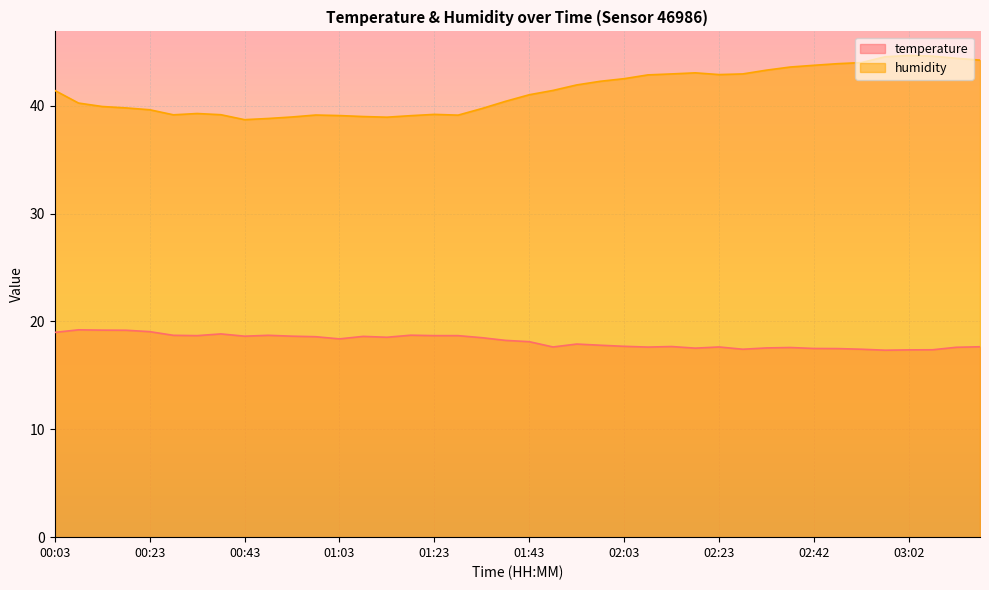

What is the approximate value of temperature at 03:12?

17.6